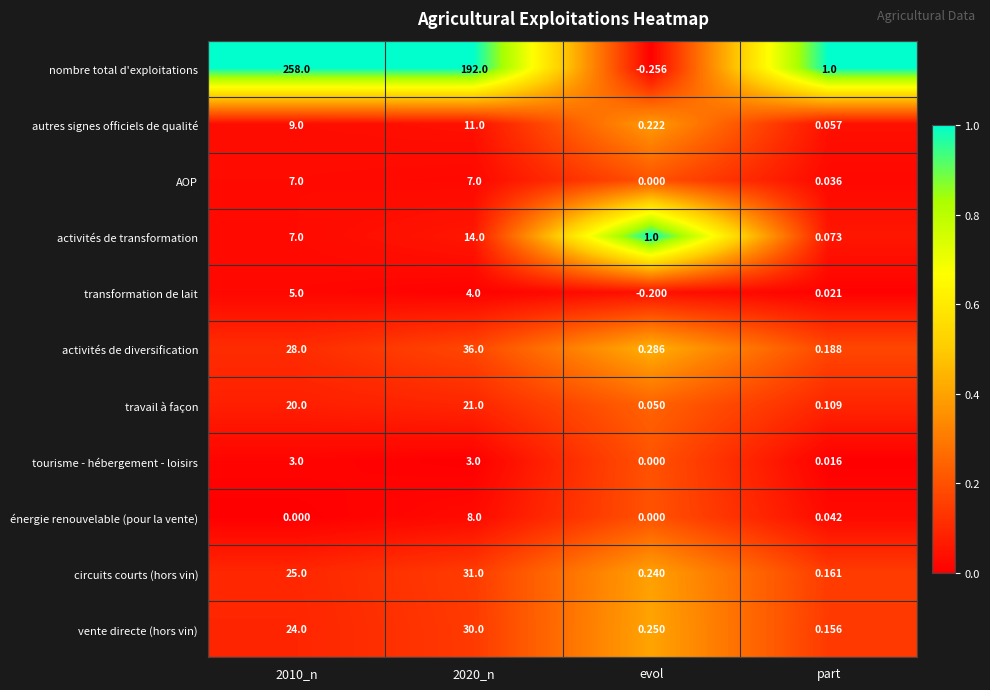

Which category has the highest value across all series?

2010_n